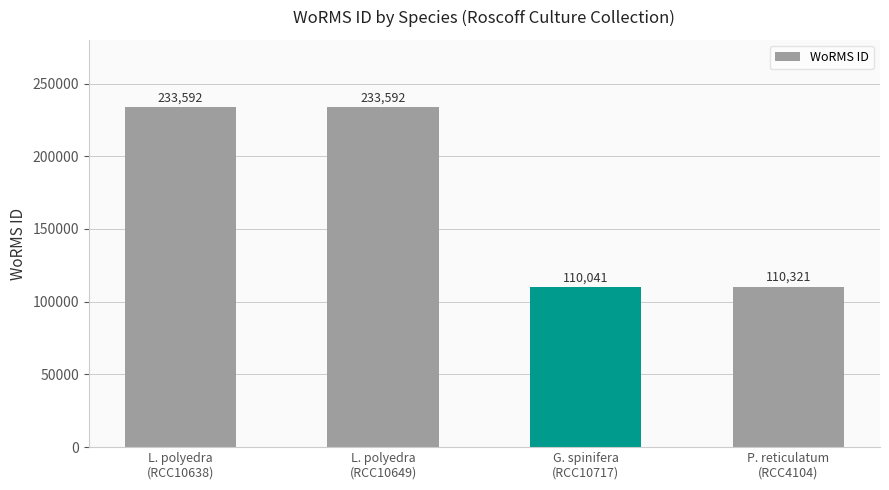

What is the difference between the maximum and minimum values?

123551